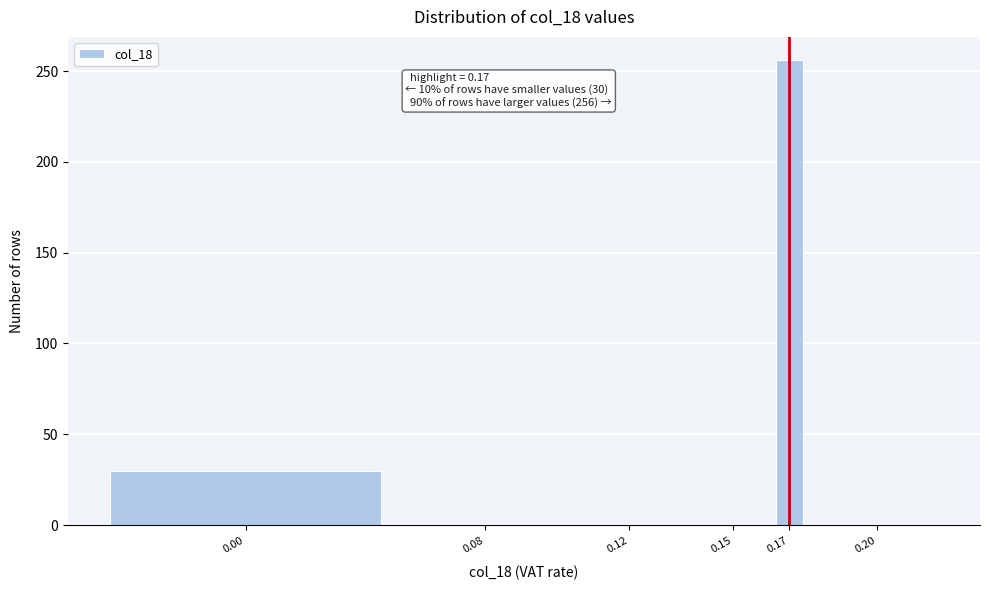

Reading left to right, extract all data points from this chart.

0.00=30	0.08=0	0.12=0	0.15=0	0.17=256	0.20=0